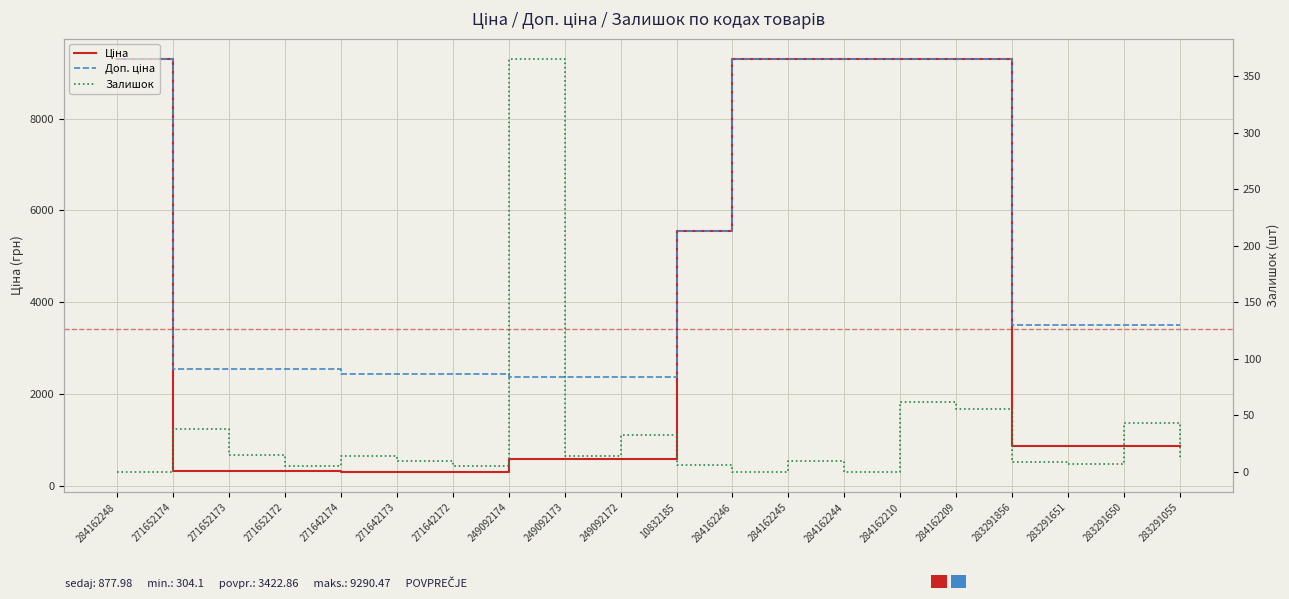

Reading left to right, what are all the values shown in this chart?

Ціна: 9290.5	318.3	318.3	318.3	304.1	304.1	304.1	591.6	591.6	591.6	5560.3	9290.5	9290.5	9290.5	9290.5	9290.5	878.0	878.0	878.0	878.0
Доп. ціна: 9290.5	2546.4	2546.4	2546.4	2432.8	2432.8	2432.8	2366.5	2366.5	2366.5	5560.3	9290.5	9290.5	9290.5	9290.5	9290.5	3511.9	3511.9	3511.9	3511.9
Залишок: 0.0	38.0	15.0	5.0	14.0	10.0	5.0	365.0	14.0	33.0	6.0	0.0	10.0	0.0	62.0	56.0	9.0	7.0	43.0	12.0